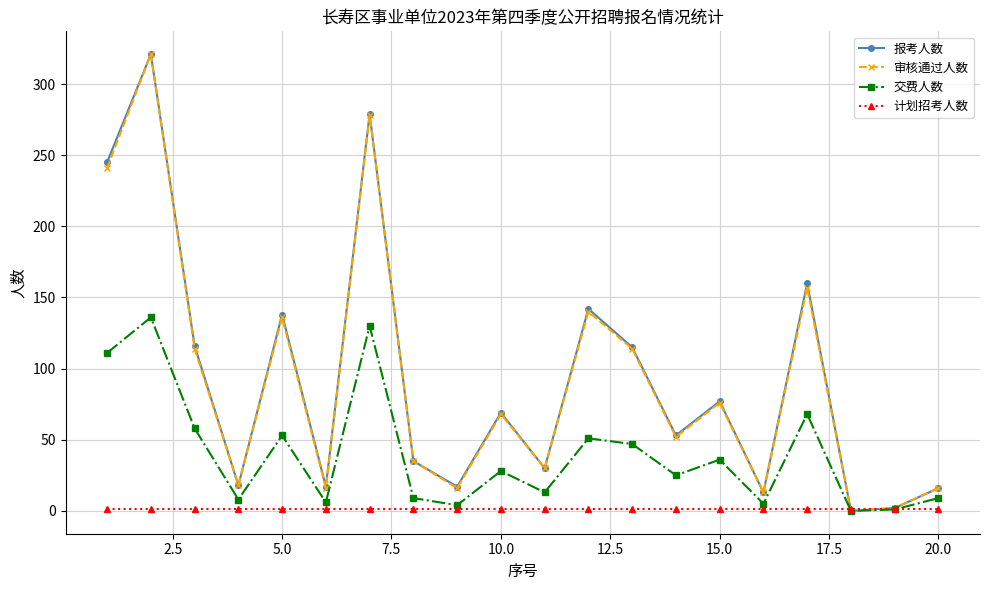

At how many categories does at least one series exceed 91?

8